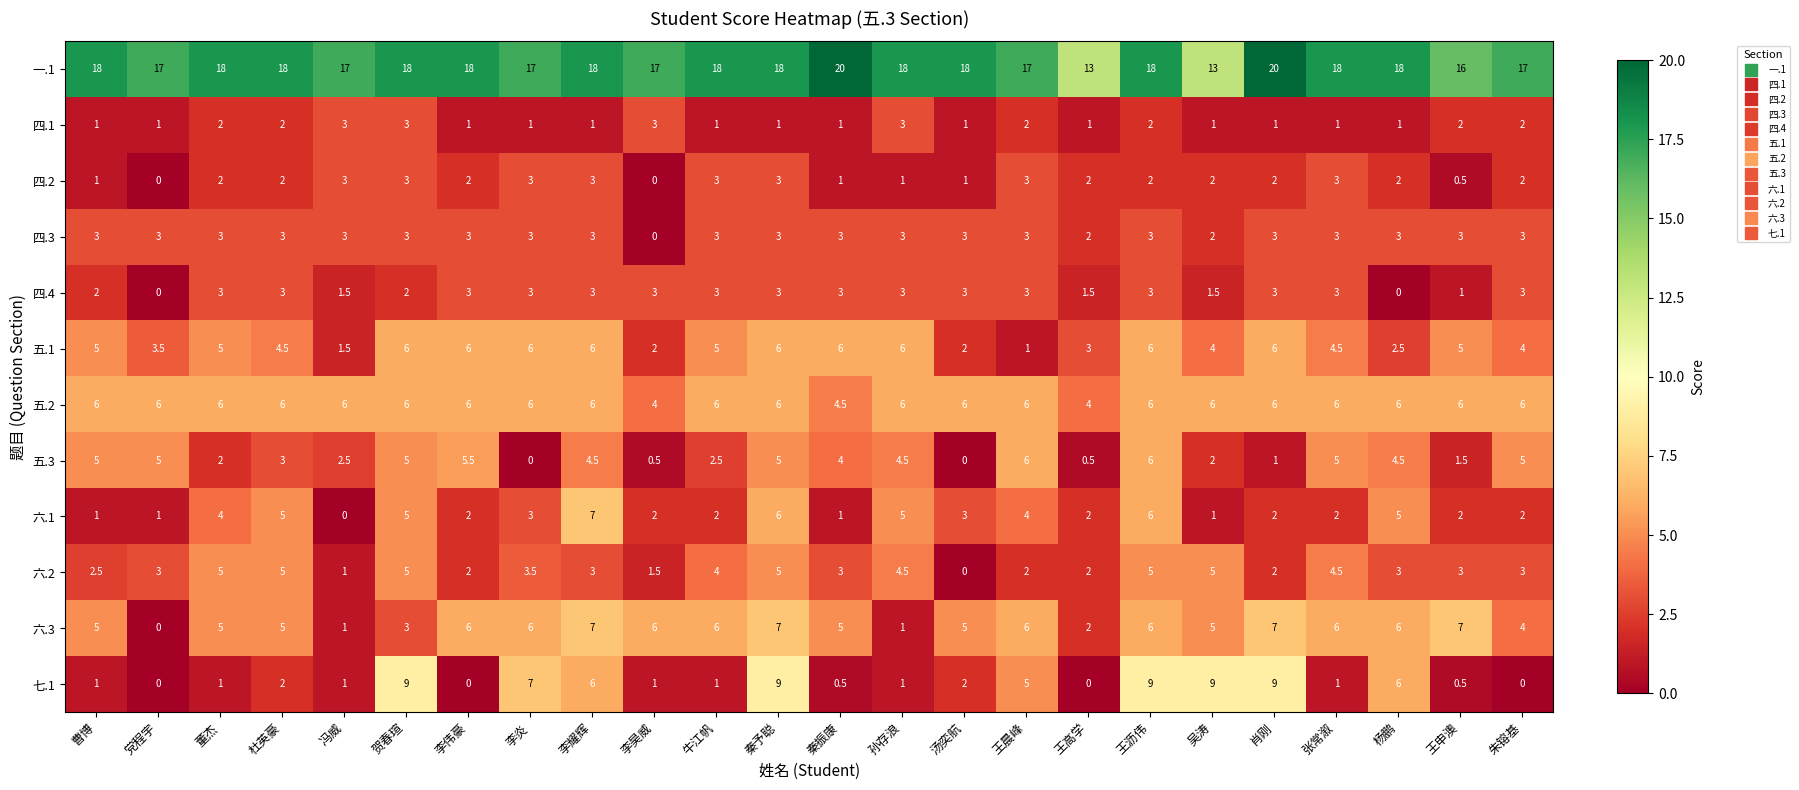

At how many categories does at least one series exceed 14?

22